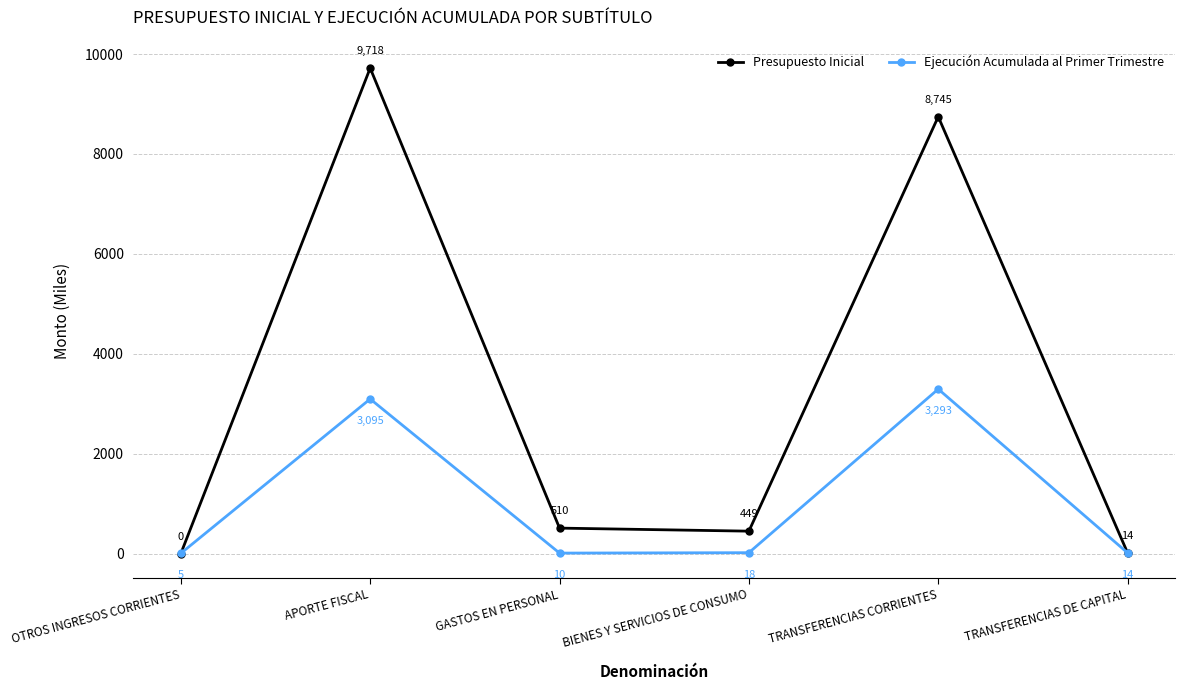

True or false: Ejecución Acumulada al Primer Trimestre has a value of 5030 at TRANSFERENCIAS CORRIENTES.

False